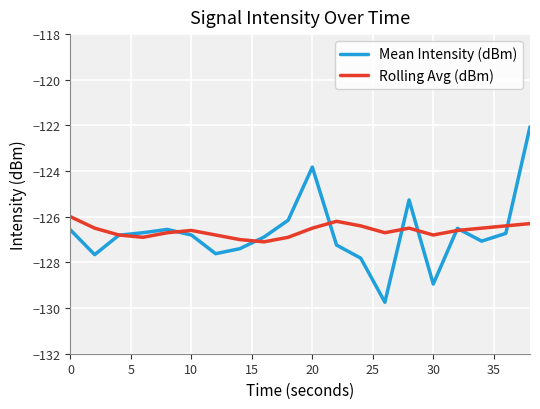

How many Rolling Avg (dBm) values are between -126 and -125?

1